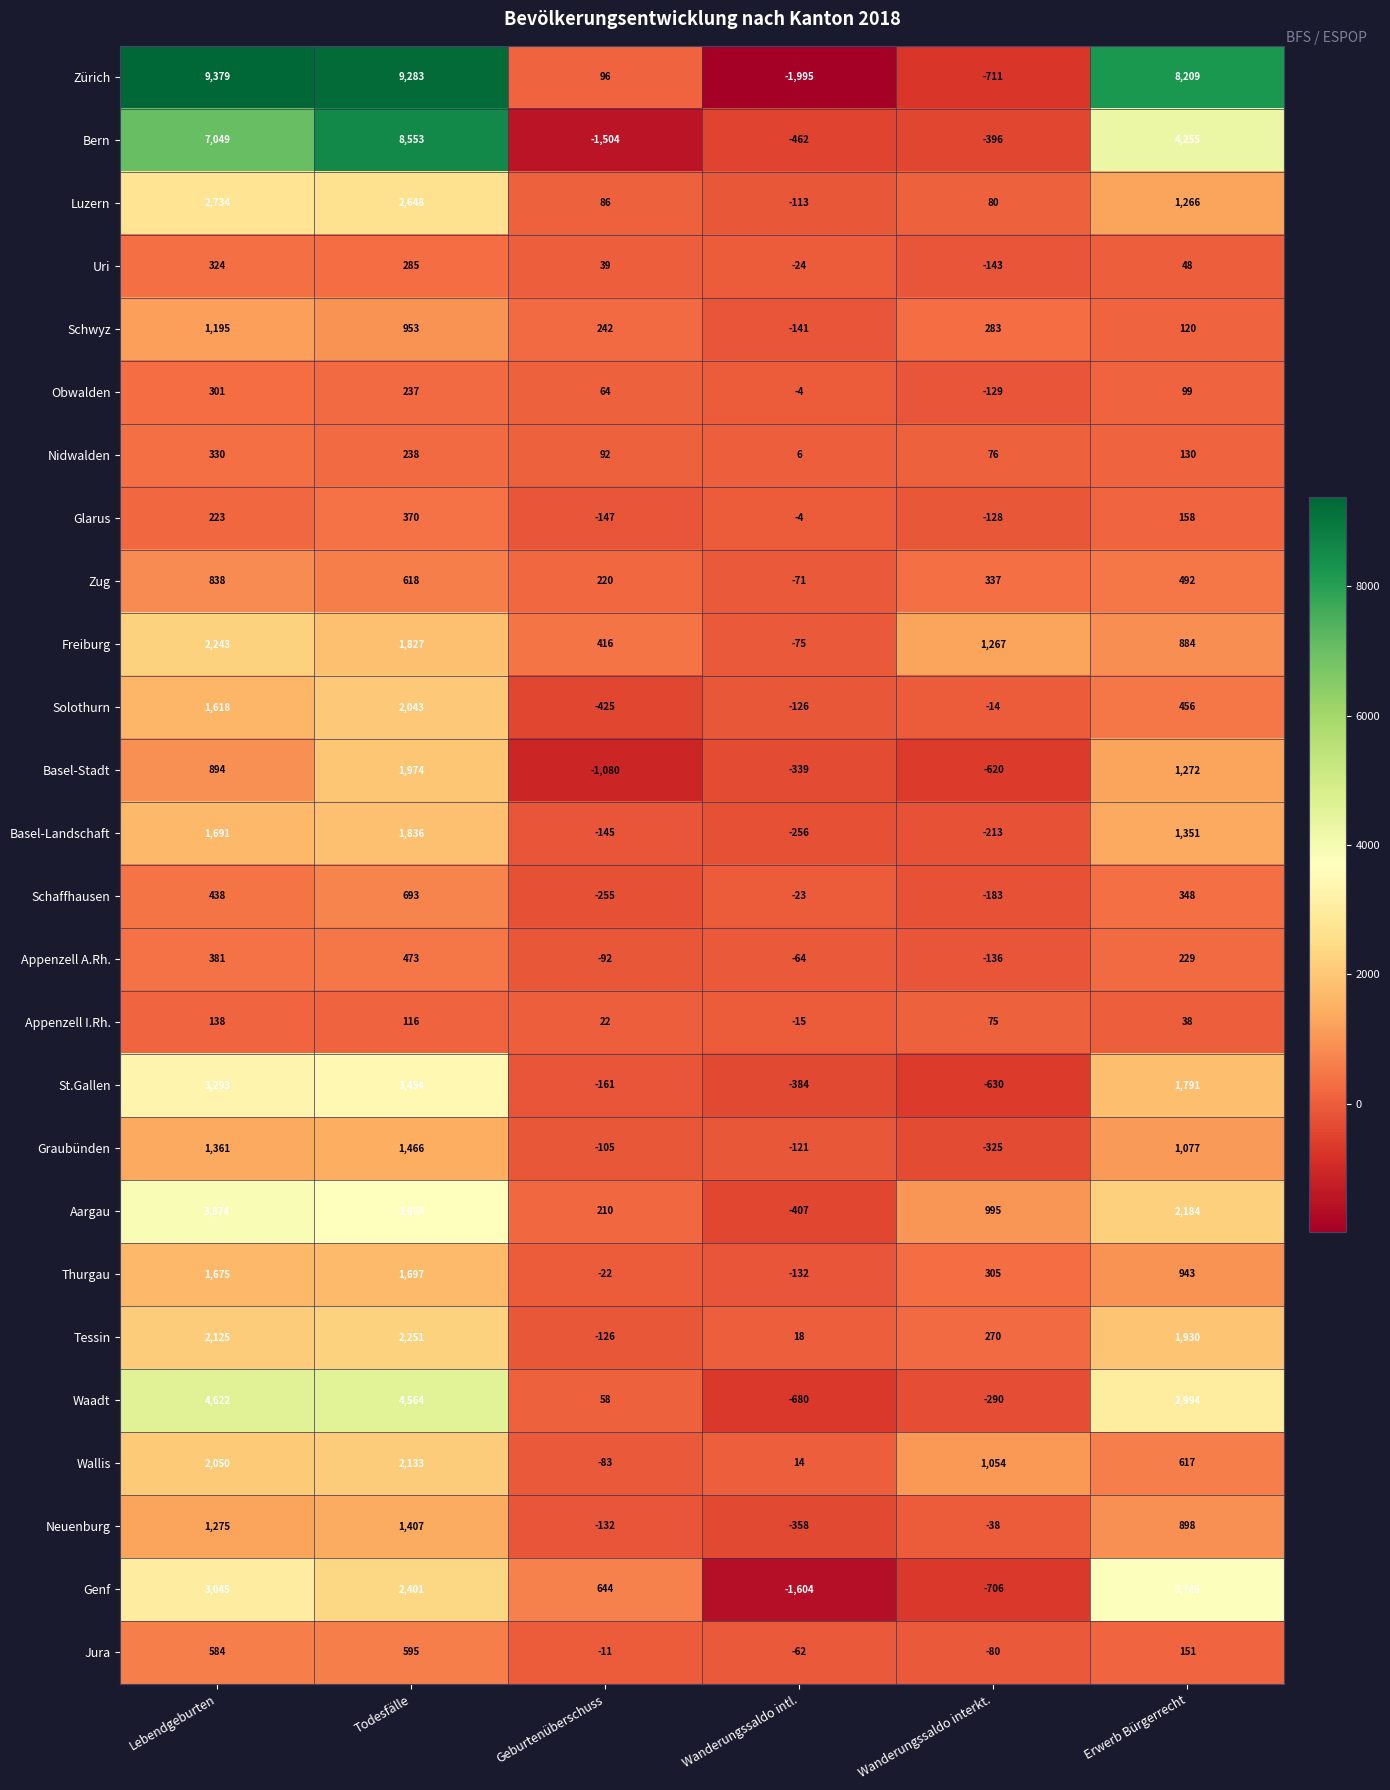

Is the value of Zürich at Geburtenüberschuss greater than the value of Wallis at Erwerb Bürgerrecht?

No